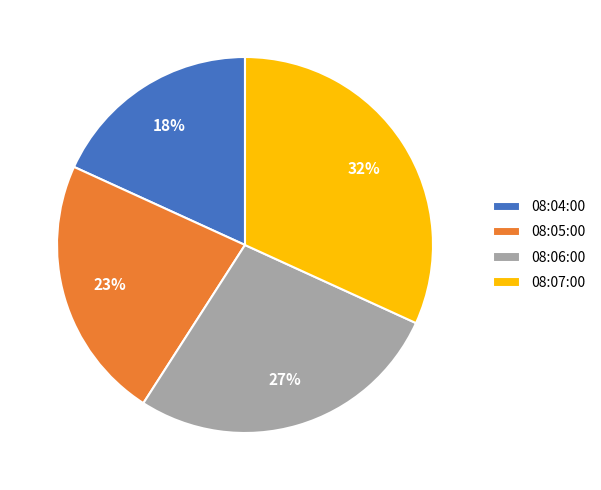

Is it true that 08:05:00 is 37% of the pie?

False